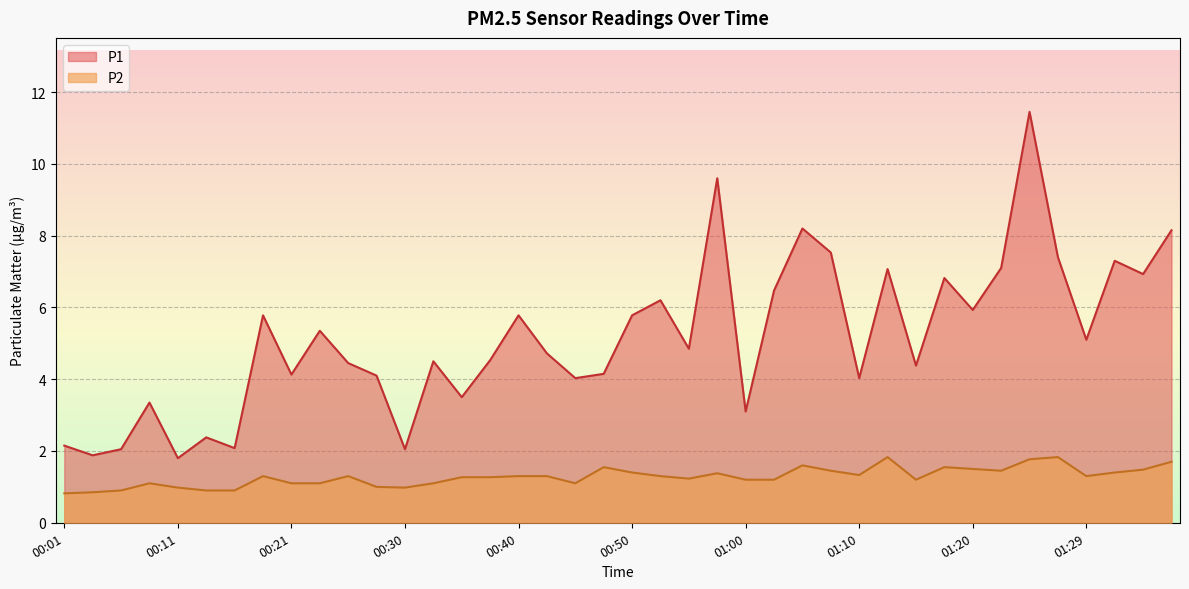

At how many categories does at least one series exceed 3?

33